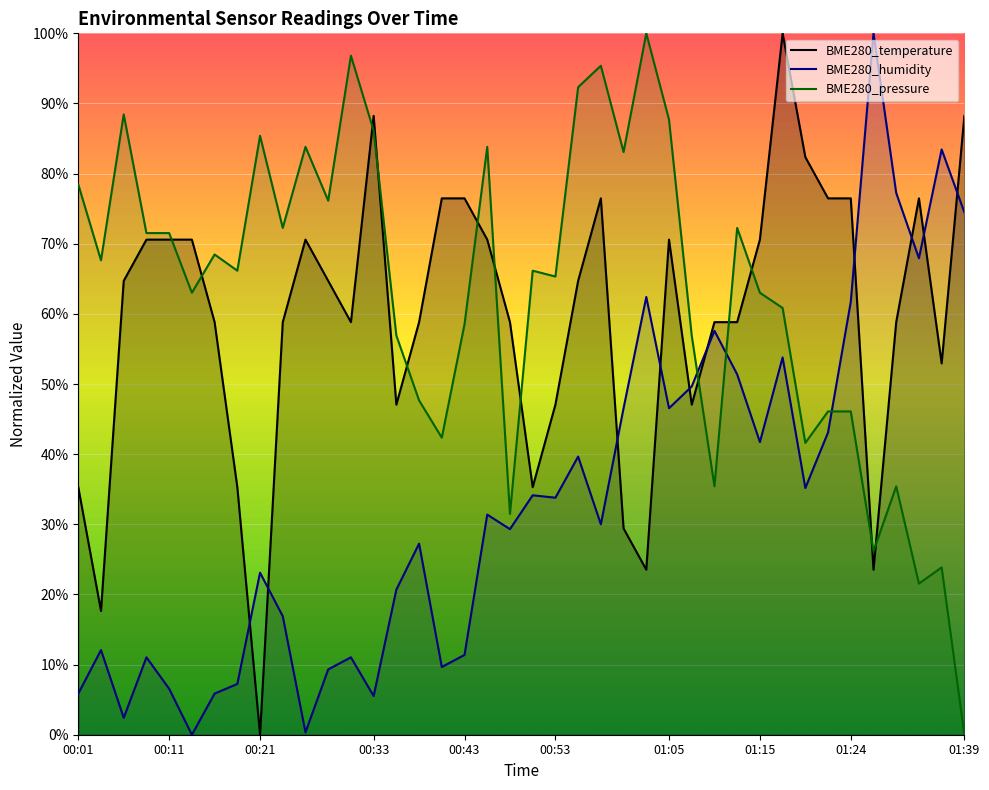

Which series ends up on top after the final intersection of BME280_humidity and BME280_temperature?

BME280_temperature